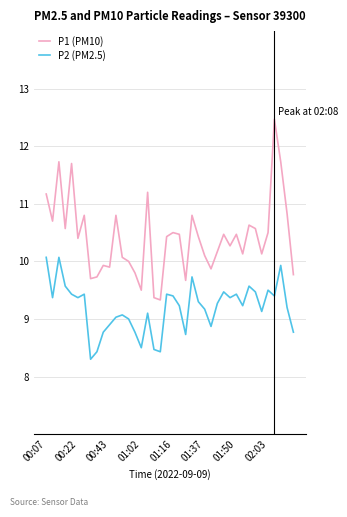

Which series has the largest total across all categories?

P1 (PM10)